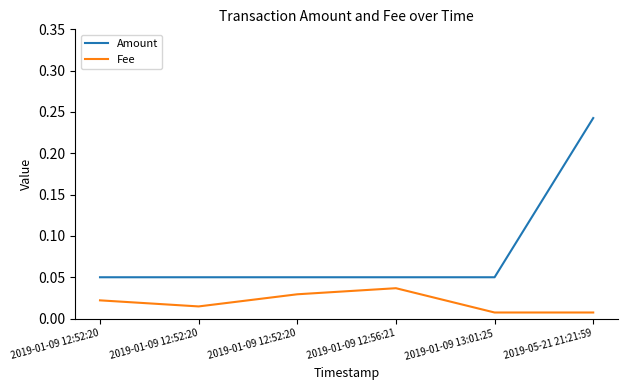

Where is the first local minimum for Fee?

2019-01-09 12:52:20